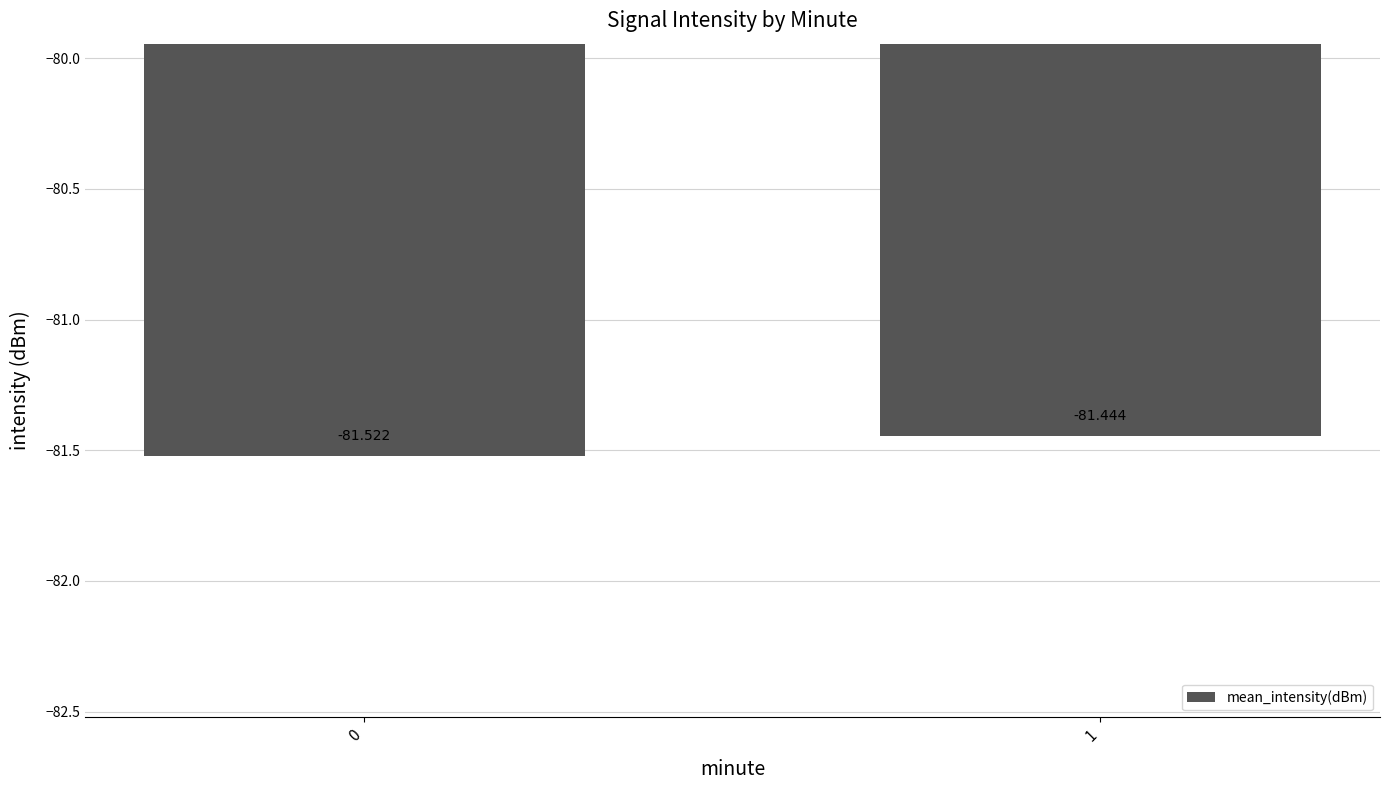

What is the value of the 2nd bar from the left?

-81.4